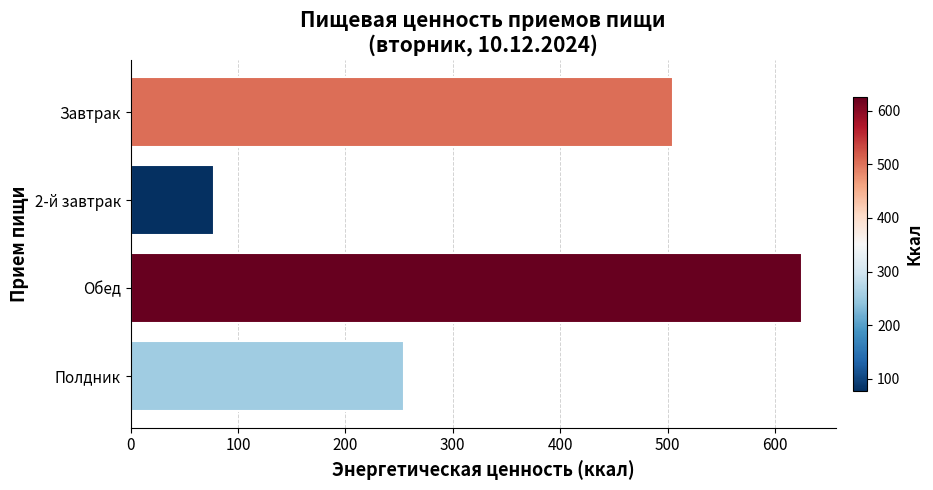

Does the chart contain stacked bars?

No